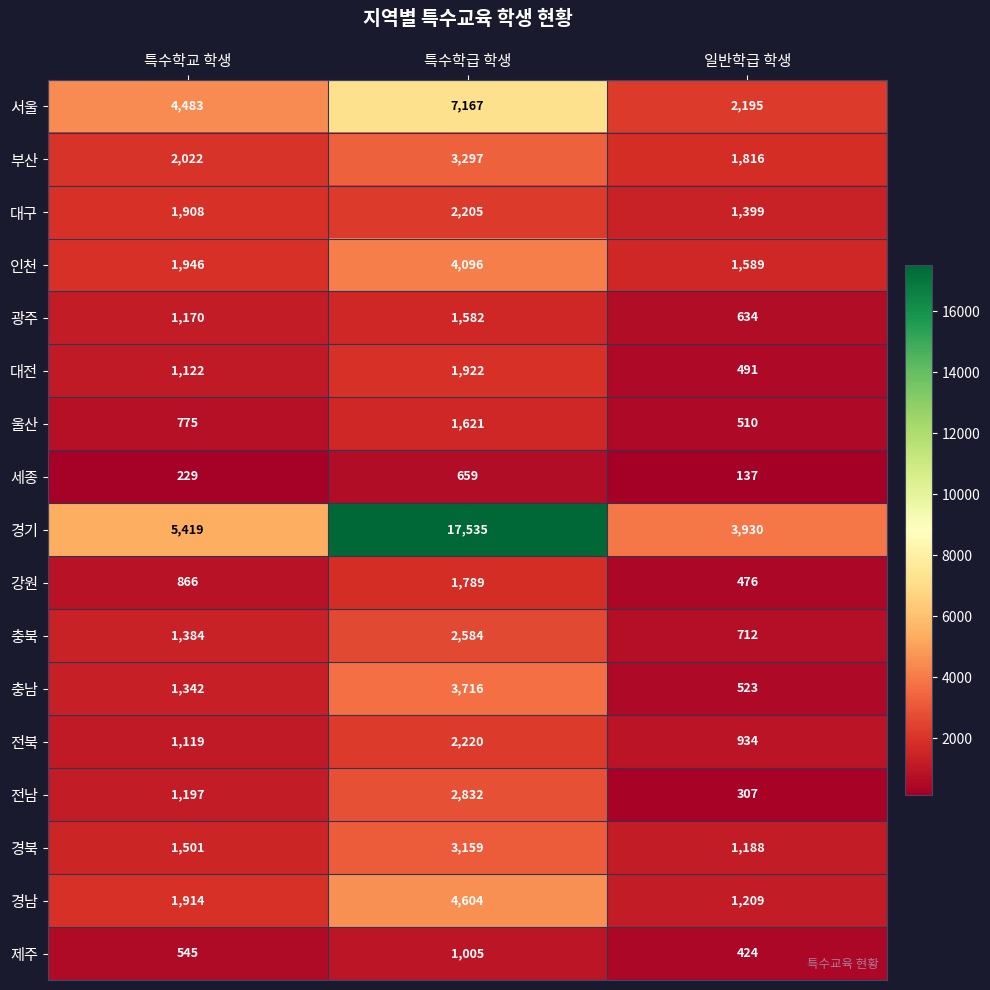

How many 울산 values are between 510 and 1621?

3